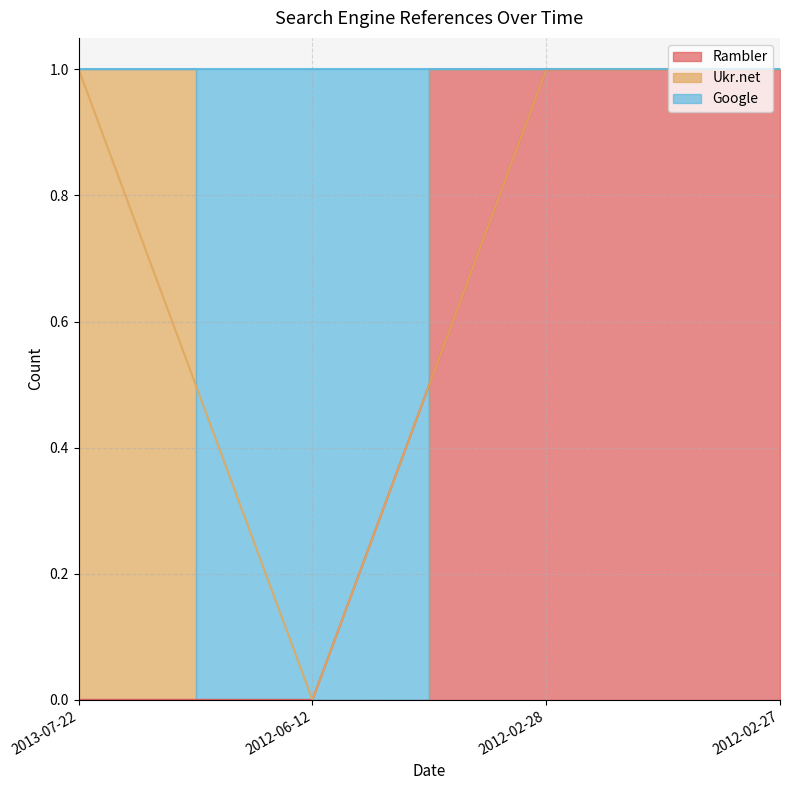

True or false: Google has more than 1 points higher than both neighbors.

False